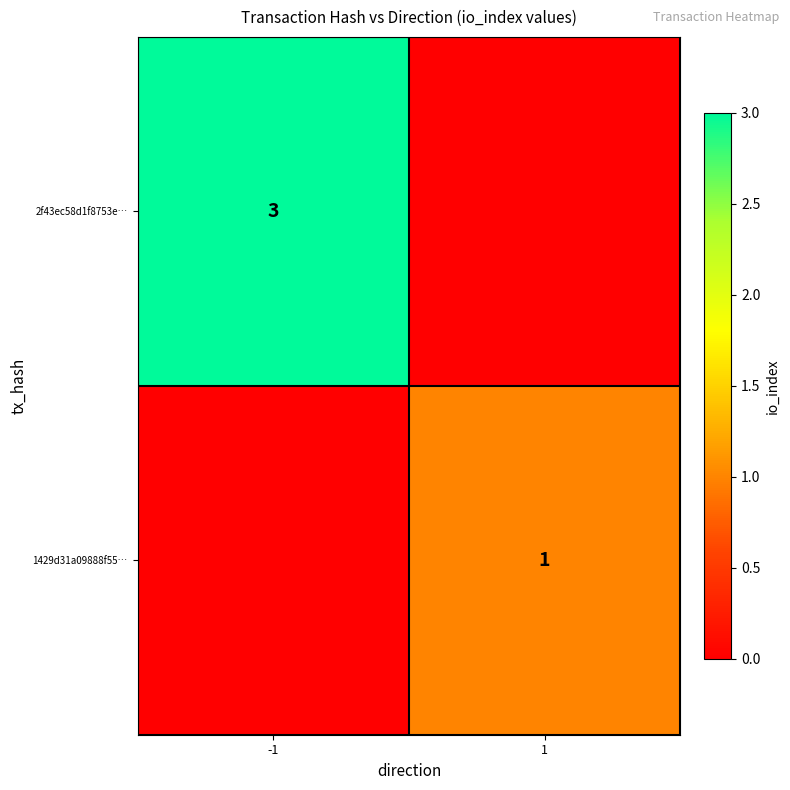

Between -1 and 1, which is larger?

-1